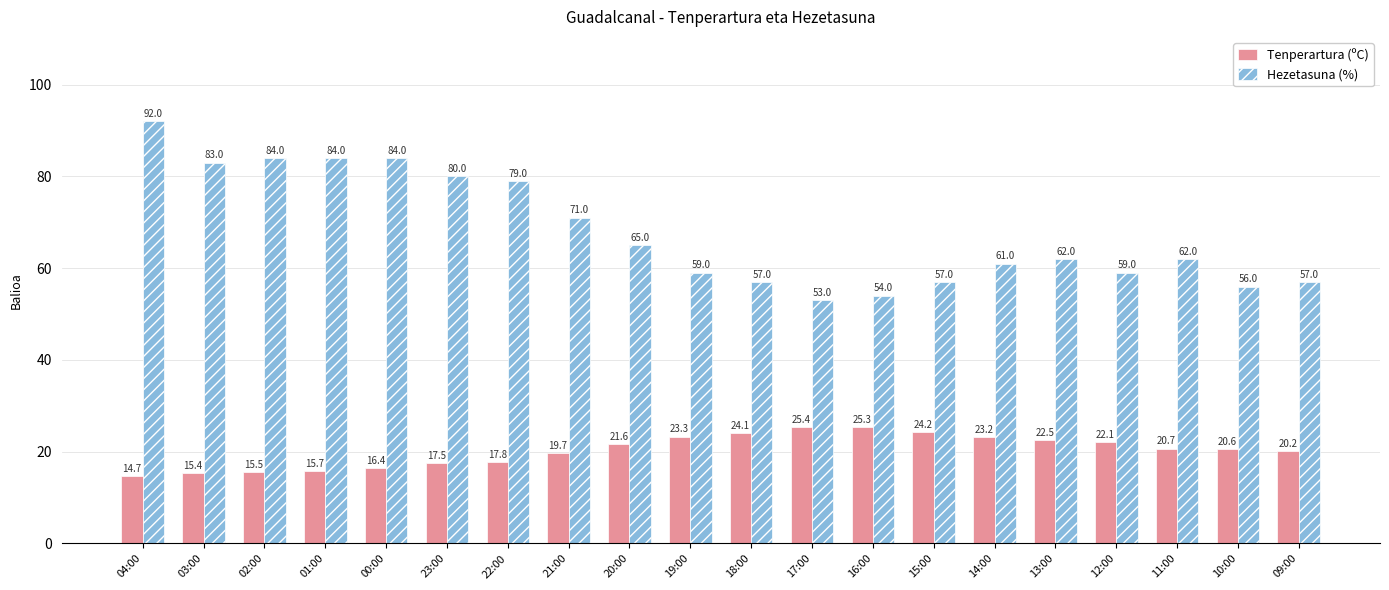

Reading right to left, list all the values displayed in this chart.

Tenperartura (ºC): 09:00=20.2	10:00=20.6	11:00=20.7	12:00=22.1	13:00=22.5	14:00=23.2	15:00=24.2	16:00=25.3	17:00=25.4	18:00=24.1	19:00=23.3	20:00=21.6	21:00=19.7	22:00=17.8	23:00=17.5	00:00=16.4	01:00=15.7	02:00=15.5	03:00=15.4	04:00=14.7
Hezetasuna (%): 09:00=57.0	10:00=56.0	11:00=62.0	12:00=59.0	13:00=62.0	14:00=61.0	15:00=57.0	16:00=54.0	17:00=53.0	18:00=57.0	19:00=59.0	20:00=65.0	21:00=71.0	22:00=79.0	23:00=80.0	00:00=84.0	01:00=84.0	02:00=84.0	03:00=83.0	04:00=92.0